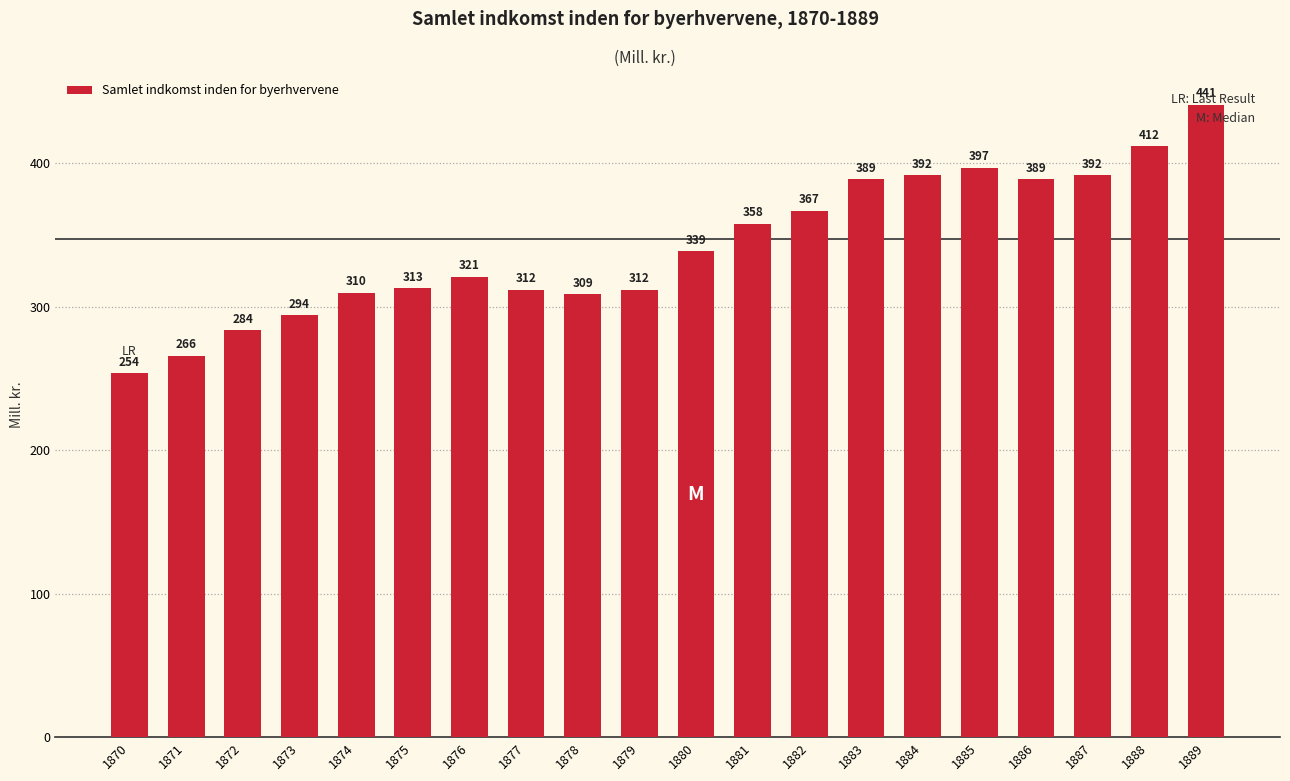

Approximately how many times larger is the value at 1888 compared to 1882?

1.1